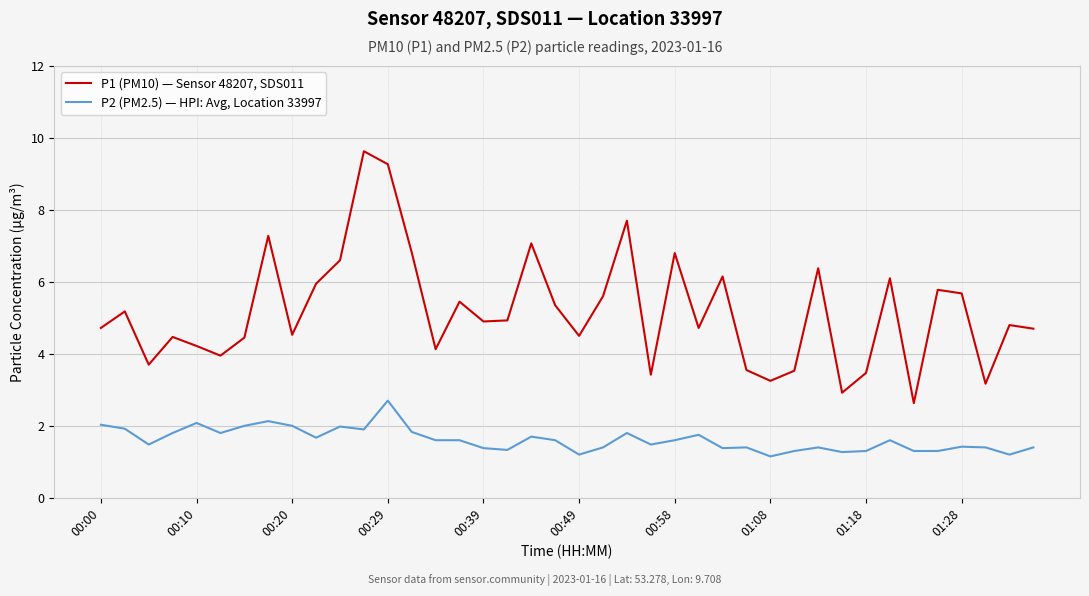

What is the minimum value for P1 (PM10) — Sensor 48207, SDS011?

2.6